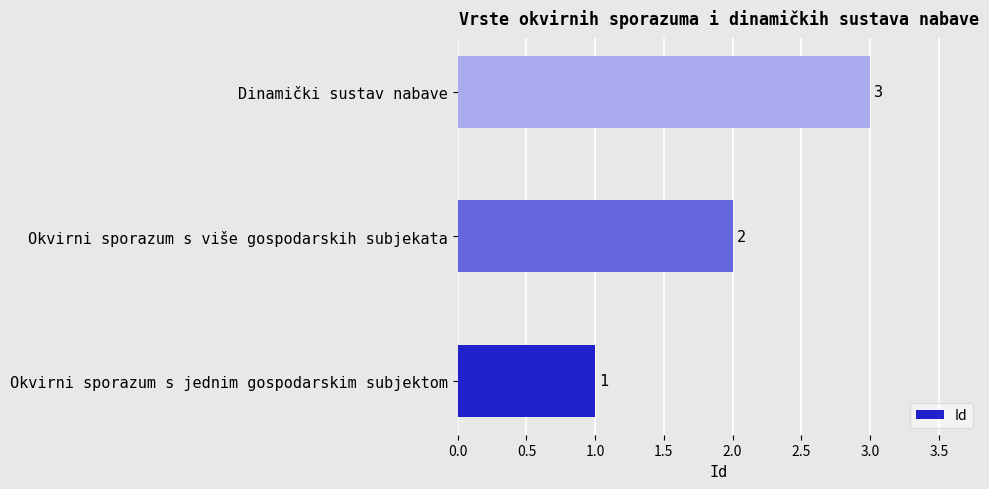

List the labels in order of value, largest first.

Dinamički sustav nabave, Okvirni sporazum s više gospodarskih subjekata, Okvirni sporazum s jednim gospodarskim subjektom